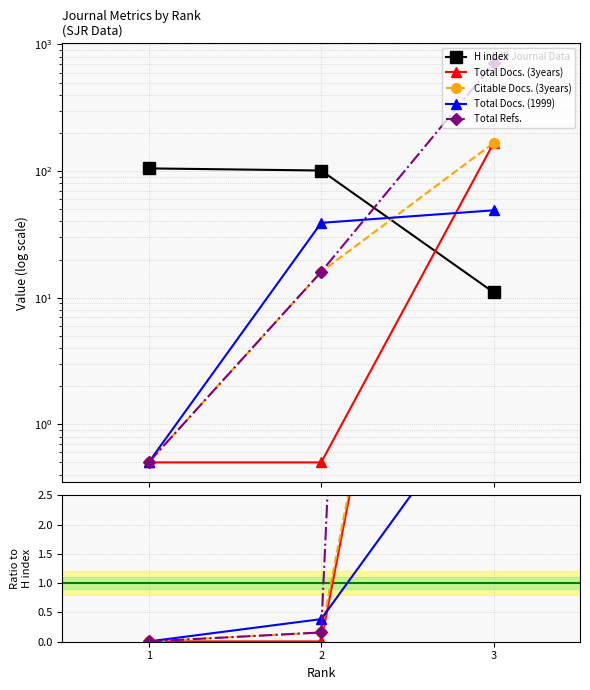

List the labels in order of Total Docs. (1999) value, smallest first.

1, 2, 3